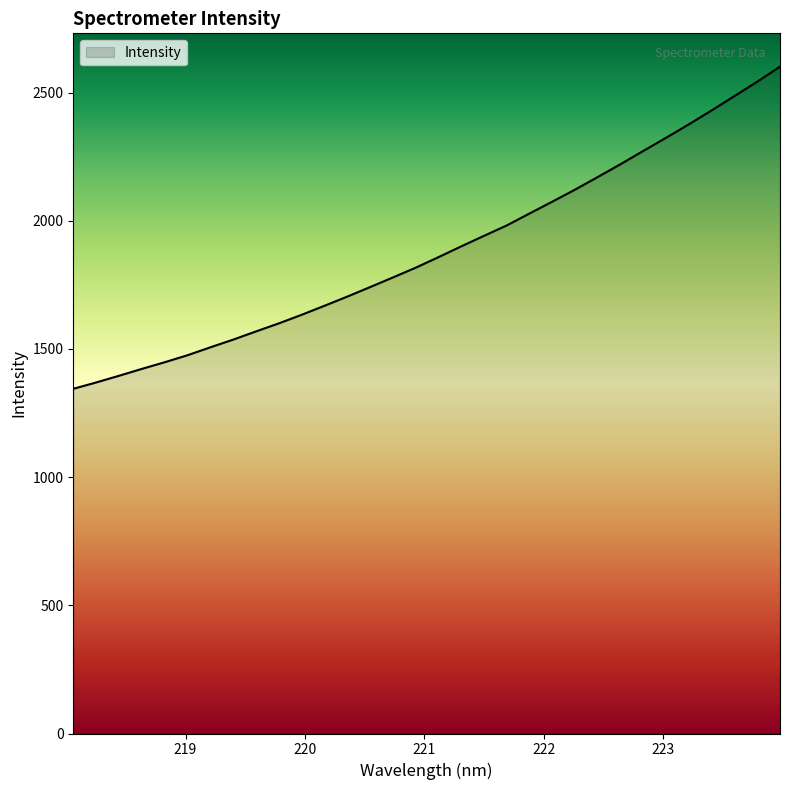

How many values exceed 1857?

16